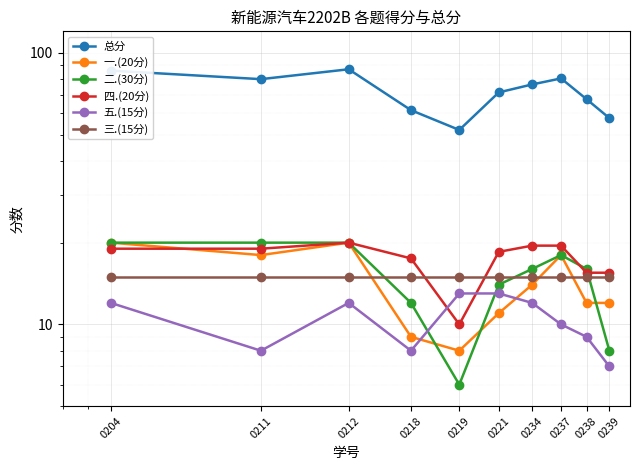

How many interior local valleys does the 一.(20分) series have?

2